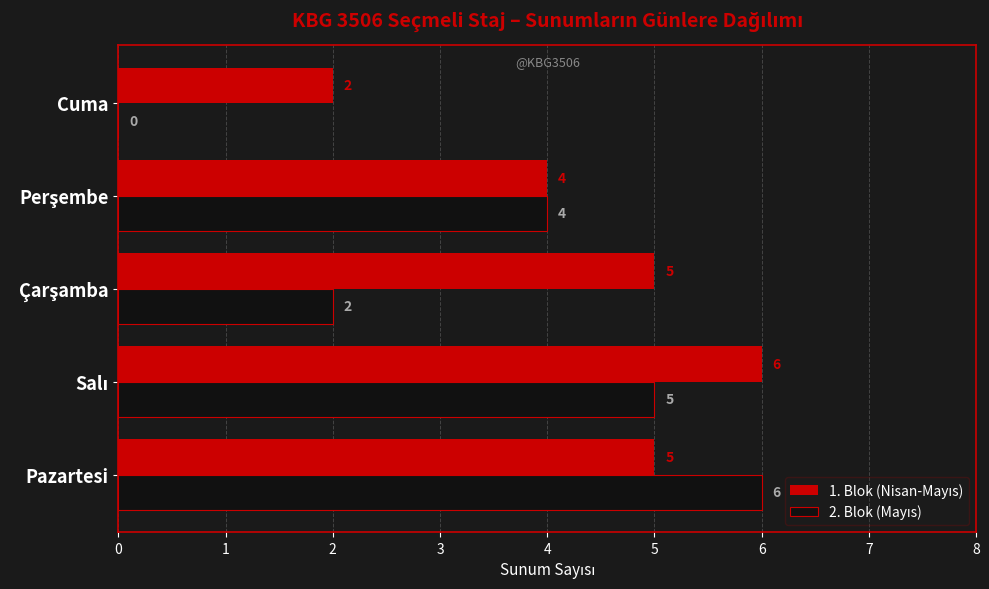

How many categories are shown in the chart?

5